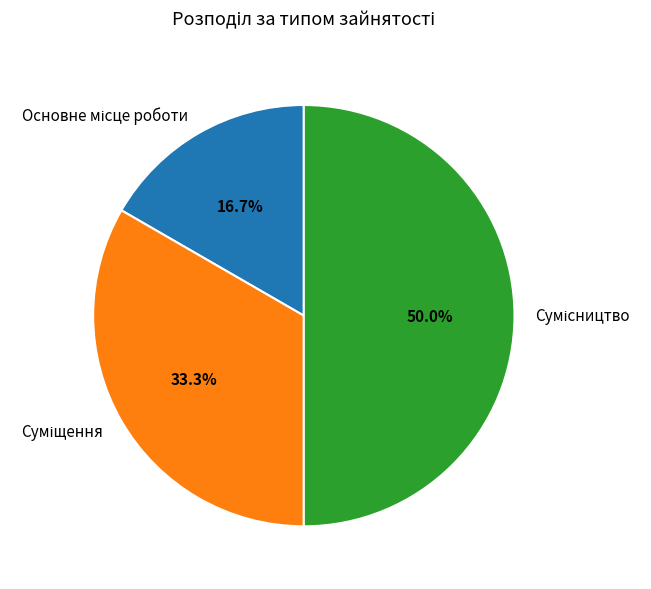

How many segments does this pie chart have?

3